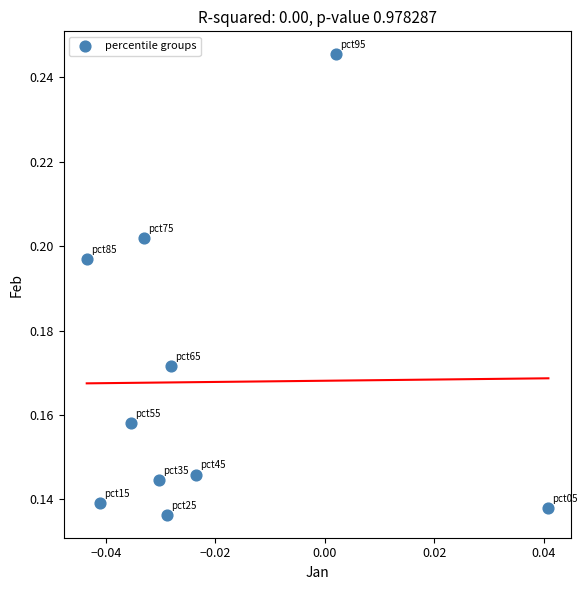

Count the number of points in this scatter plot.

10